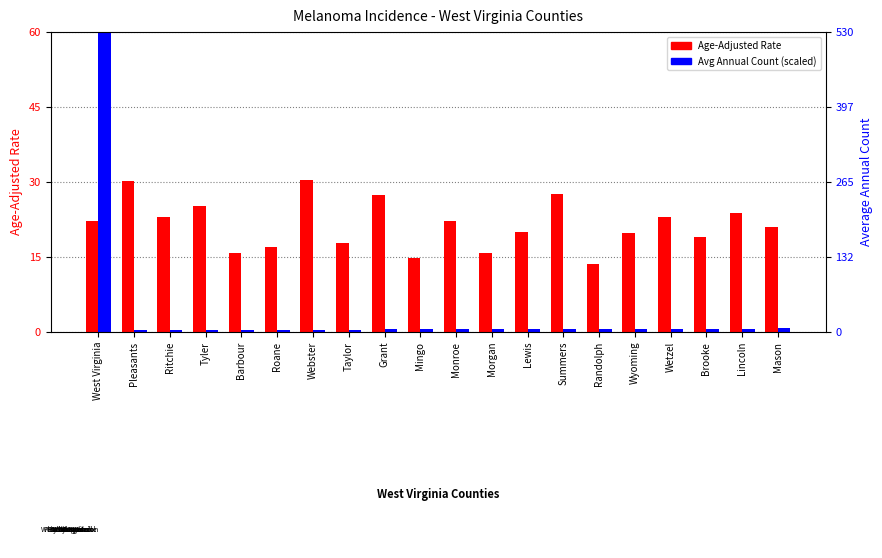

What is the approximate value of Avg Annual Count (scaled) at Taylor?

0.5